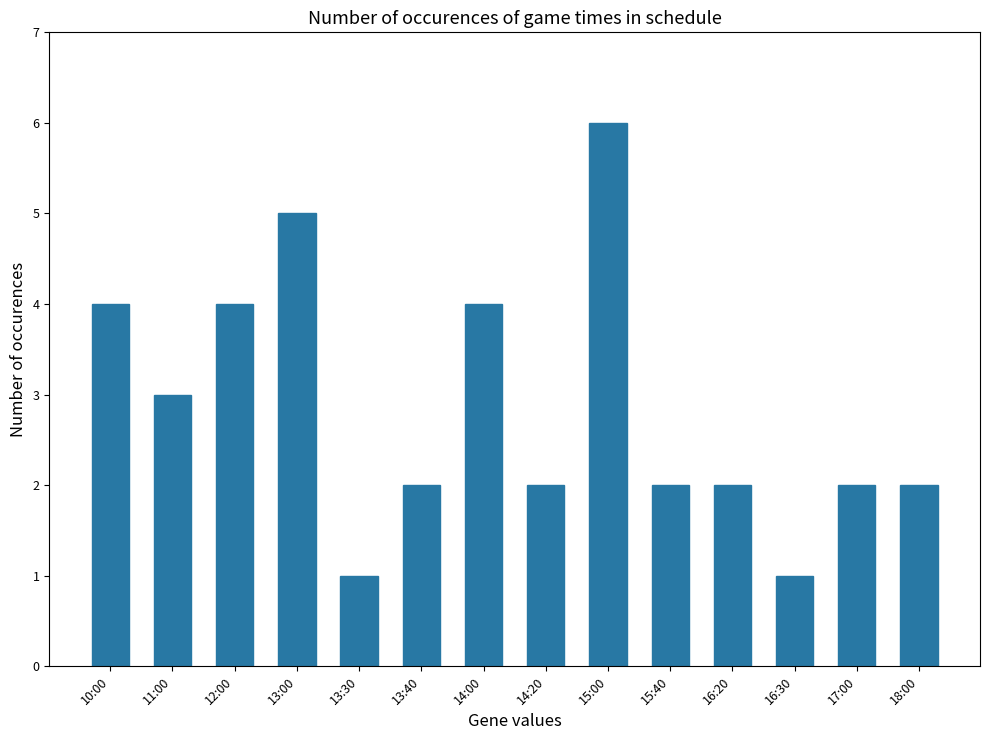

What is the label of the 3rd bar from the right?

16:30